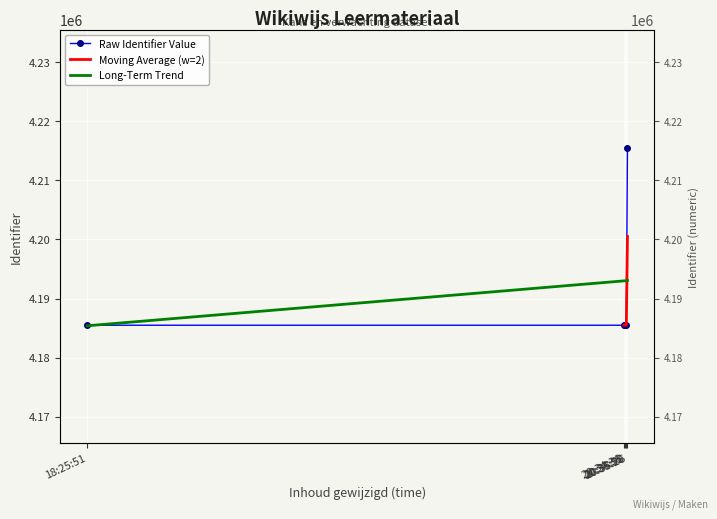

What is the sum of all values?

20957439